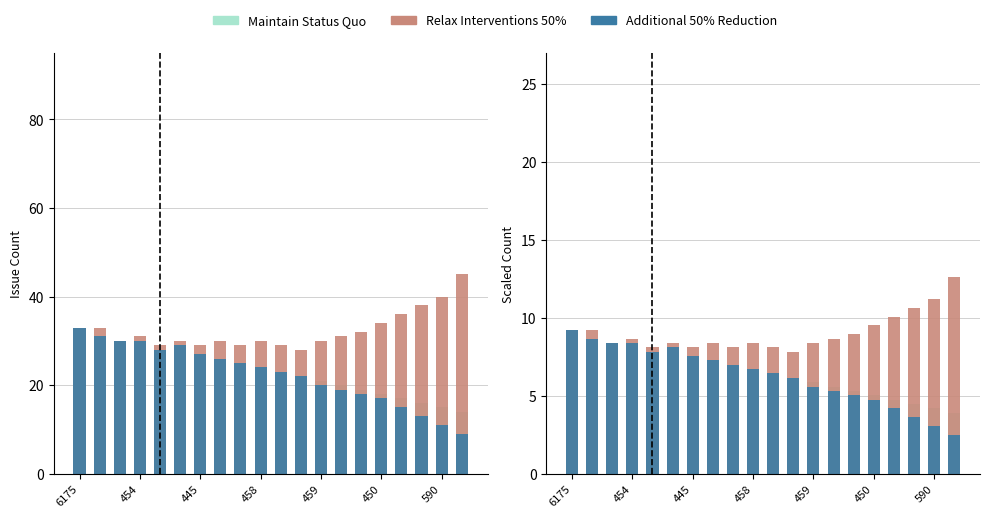

How many groups of bars are there?

20